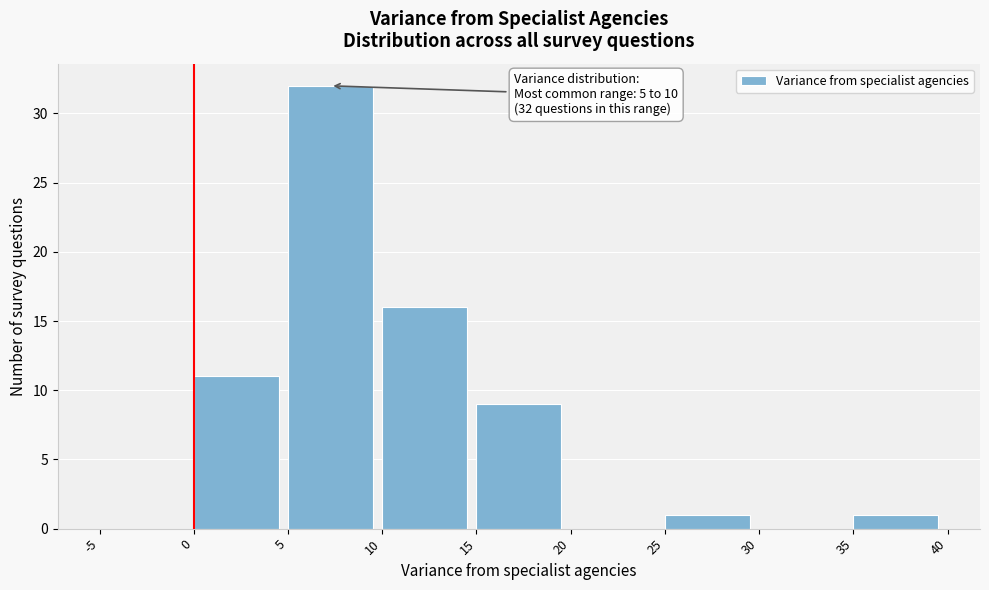

Over which range of the x-axis is the bar tallest?

5 to 10